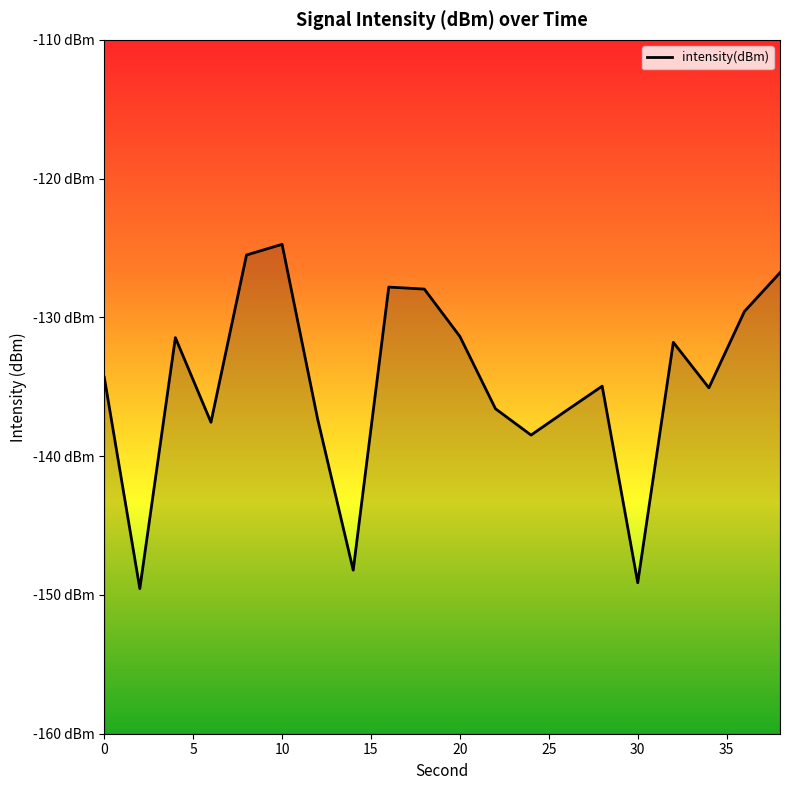

At which category does the data reach its first local valley?

2